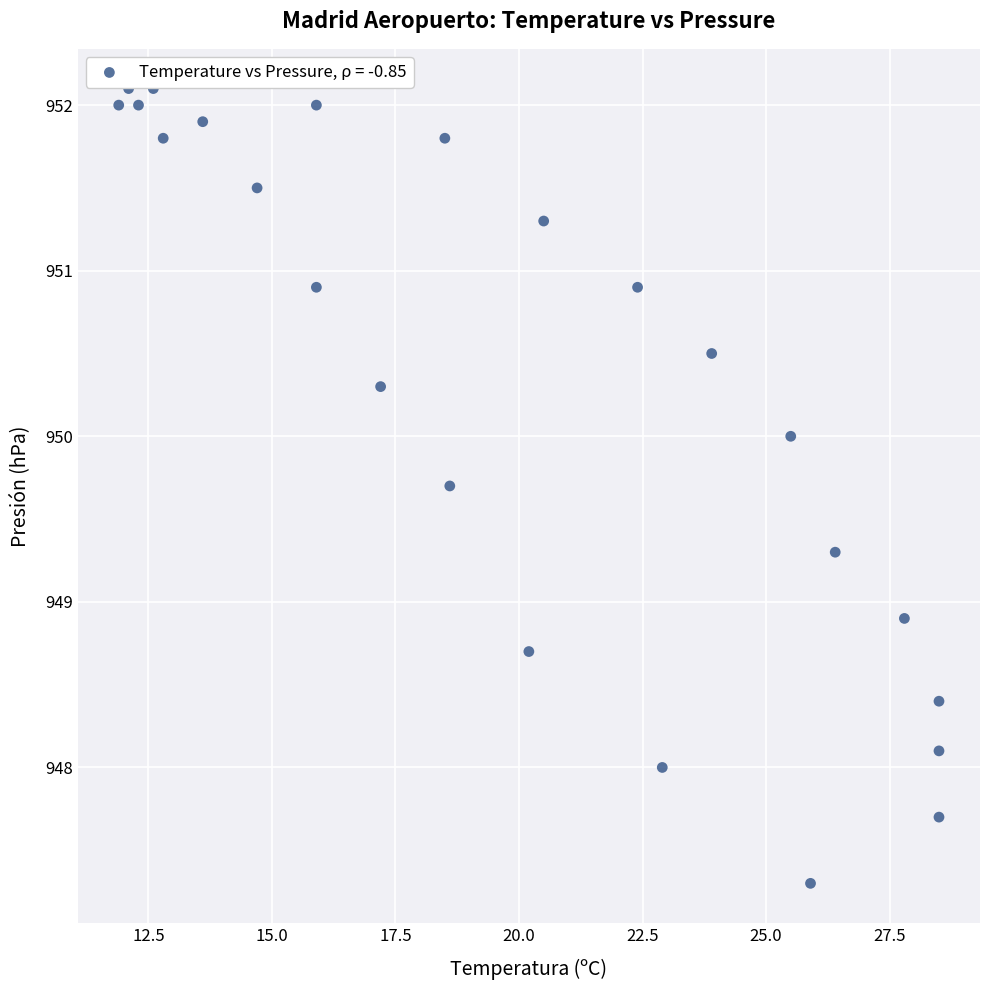

What is the range of Y values (max minus min)?

4.8